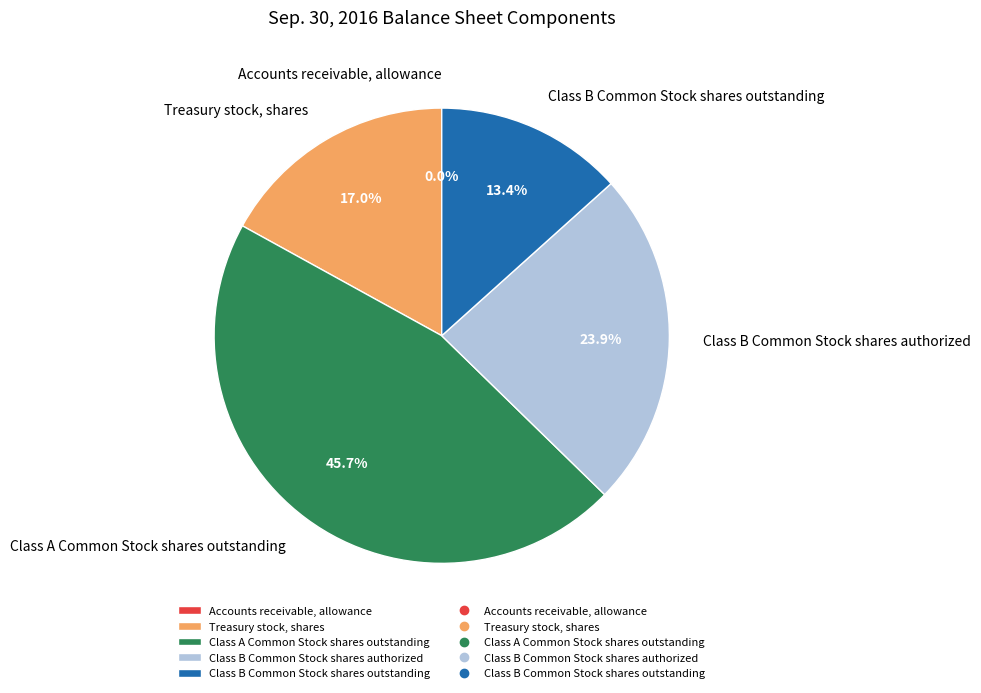

The Class A Common Stock shares outstanding slice represents 37% of the pie. True or false?

False